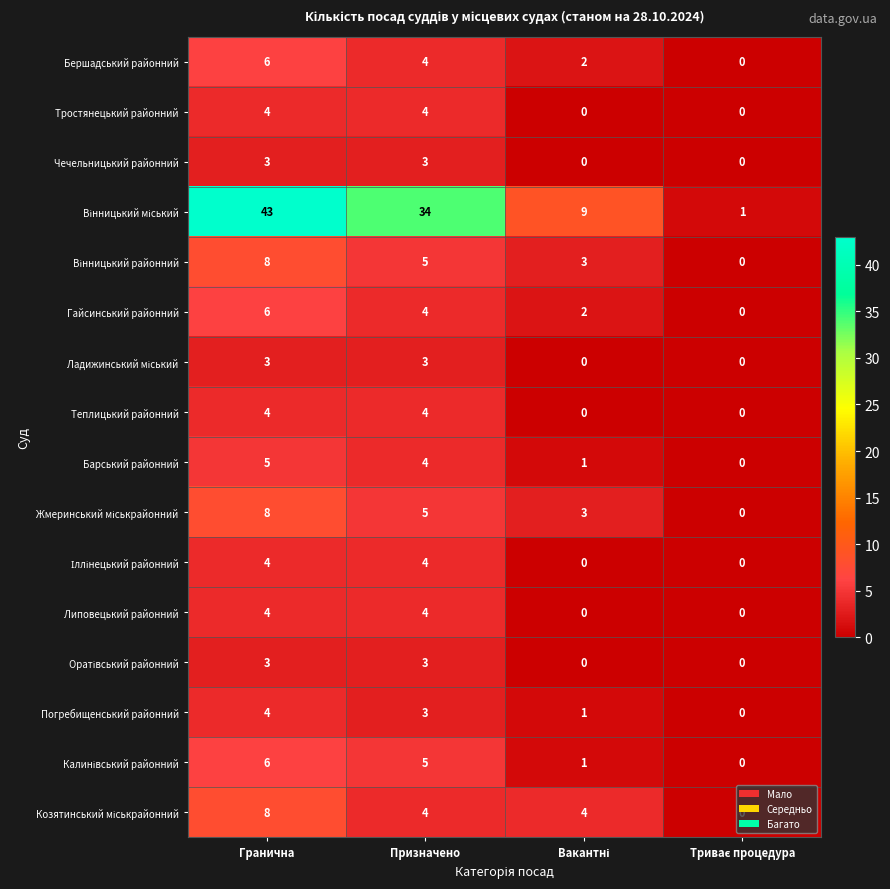

Is it true that Бершадський районний equals 3 at Гранична?

False